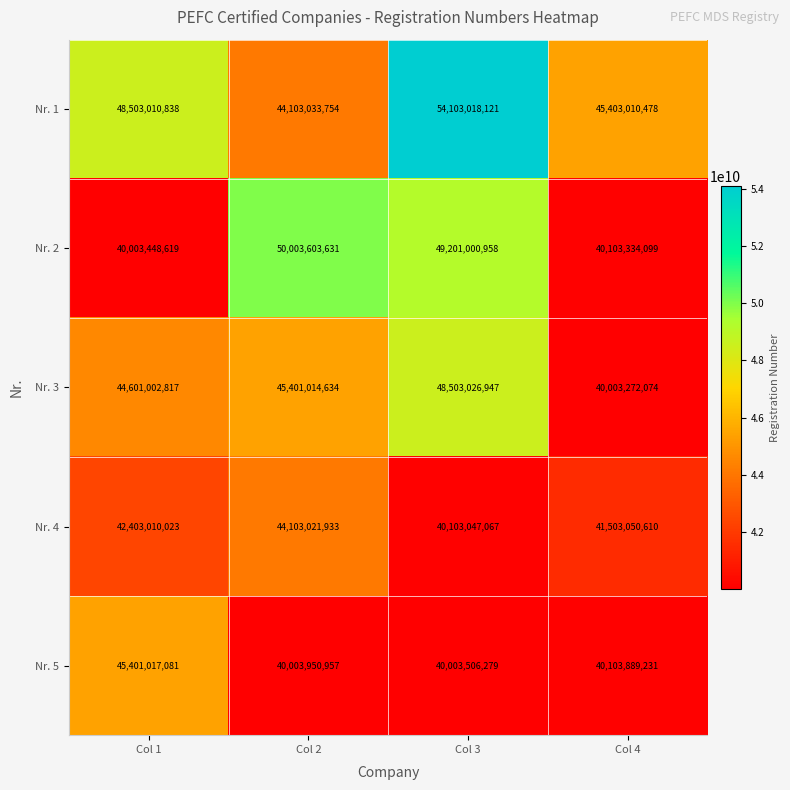

Reading left to right, transcribe all the data shown in this chart.

Nr. 1: Col 1=48503010838	Col 2=44103033754	Col 3=54103018121	Col 4=45403010478
Nr. 2: Col 1=40003448619	Col 2=50003603631	Col 3=49201000958	Col 4=40103334099
Nr. 3: Col 1=44601002817	Col 2=45401014634	Col 3=48503026947	Col 4=40003272074
Nr. 4: Col 1=42403010023	Col 2=44103021933	Col 3=40103047067	Col 4=41503050610
Nr. 5: Col 1=45401017081	Col 2=40003950957	Col 3=40003506279	Col 4=40103889231